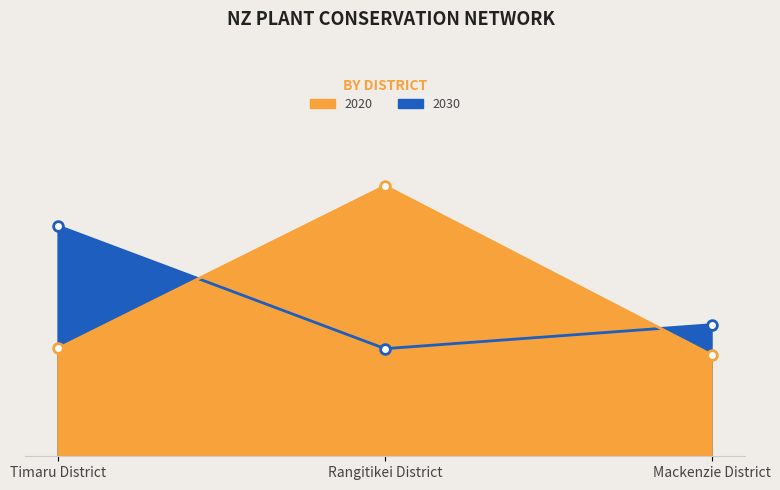

Rank the series by their average value, from lowest to highest.

2030, 2020